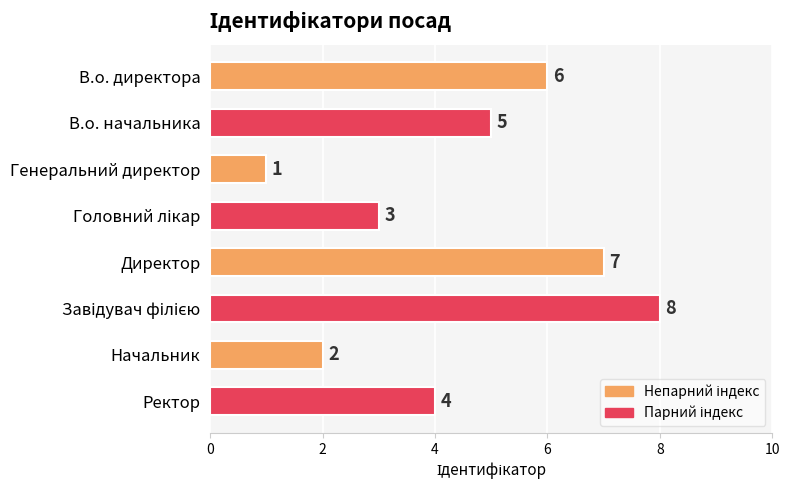

How many values are below 5?

4